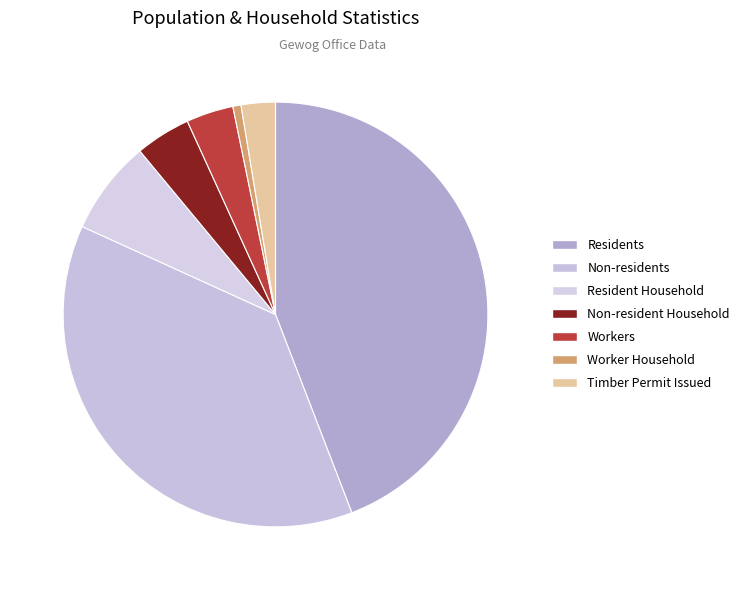

The Resident Household slice represents 1% of the pie. True or false?

False